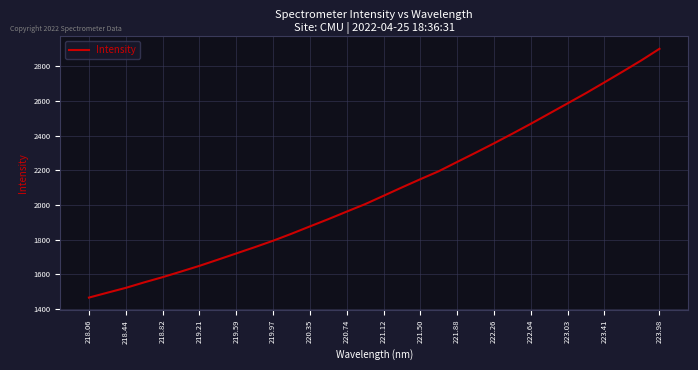

What is the difference between the maximum and minimum values?

1435.0